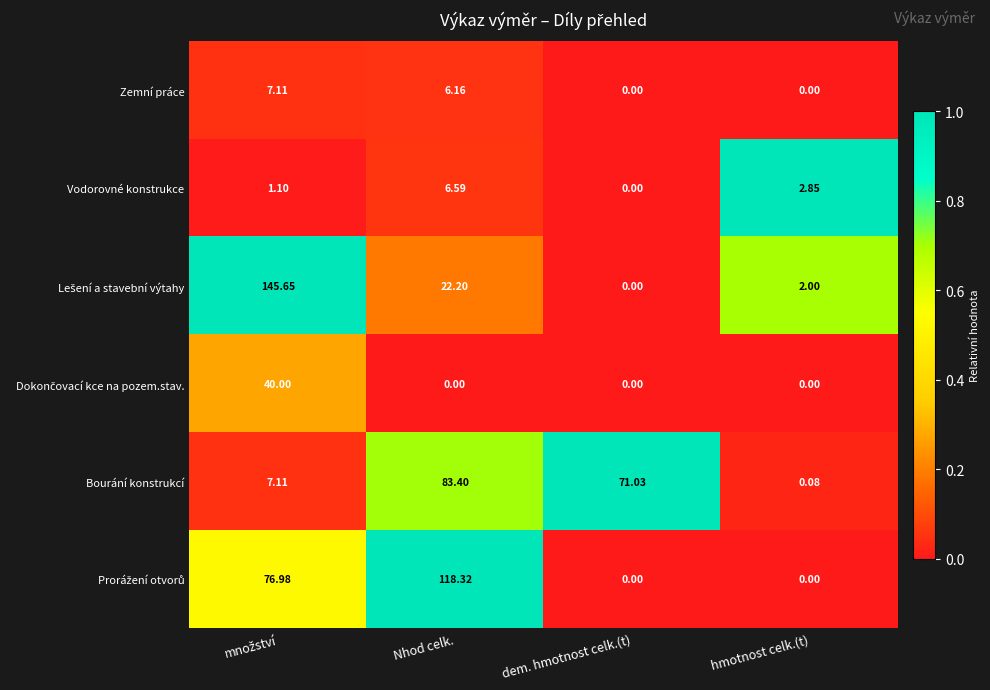

At which label does Bourání konstrukcí reach its minimum?

hmotnost celk.(t)